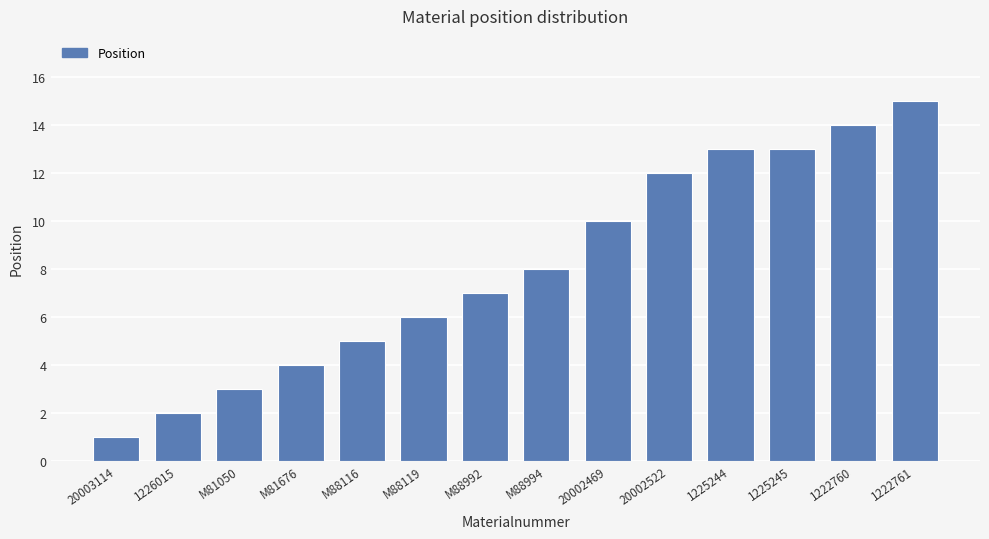

What position from the right is 1225244?

4